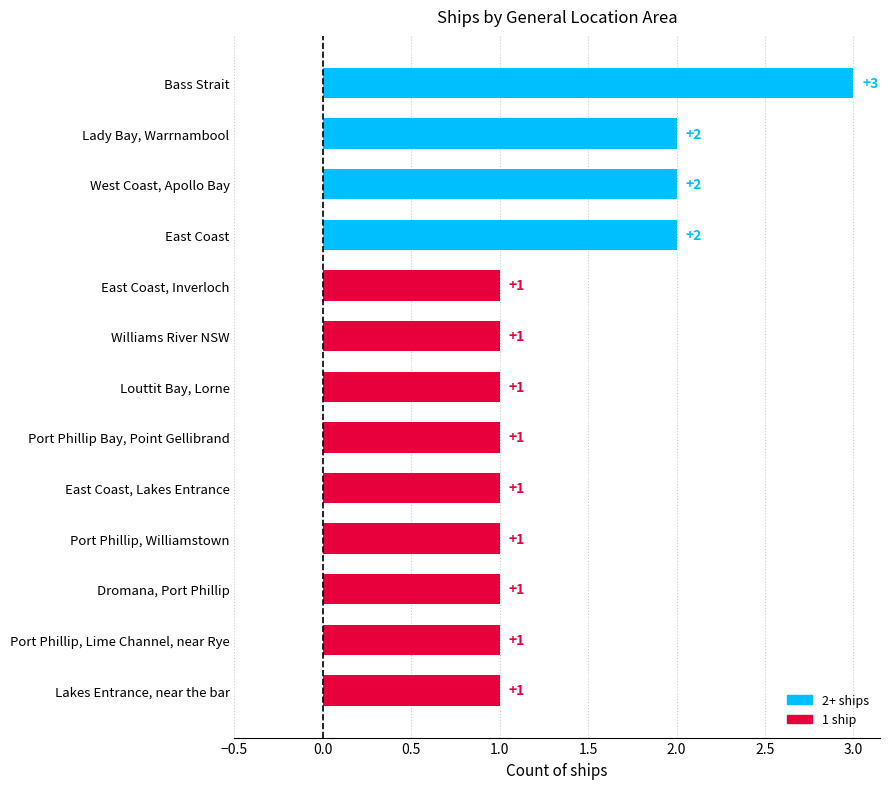

Read the value at West Coast, Apollo Bay.

2